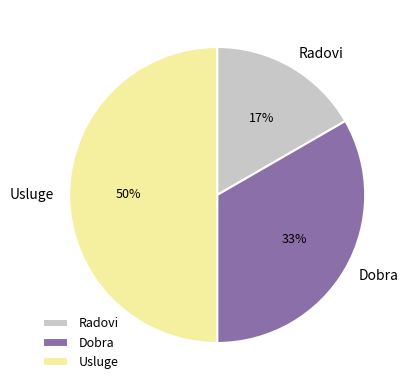

Does Dobra account for over 50% of the chart?

No